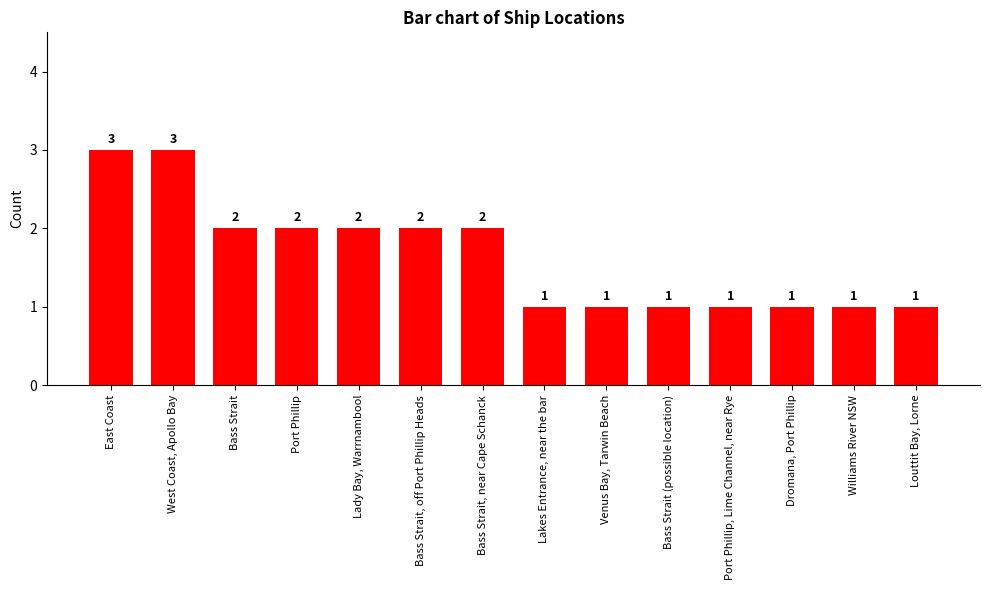

Where does the data first go above 2?

East Coast